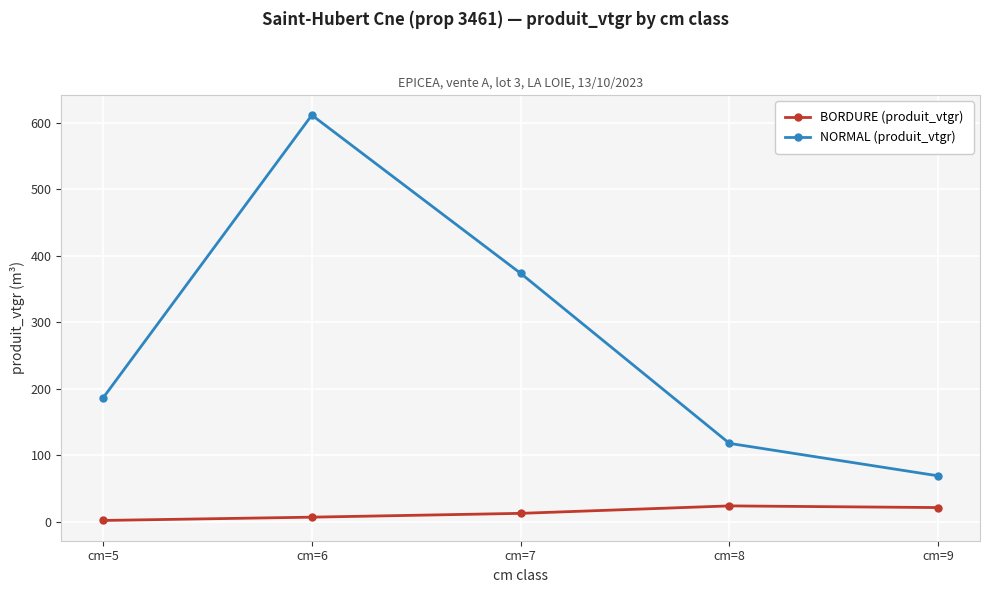

Where is the first local maximum for NORMAL (produit_vtgr)?

cm=6